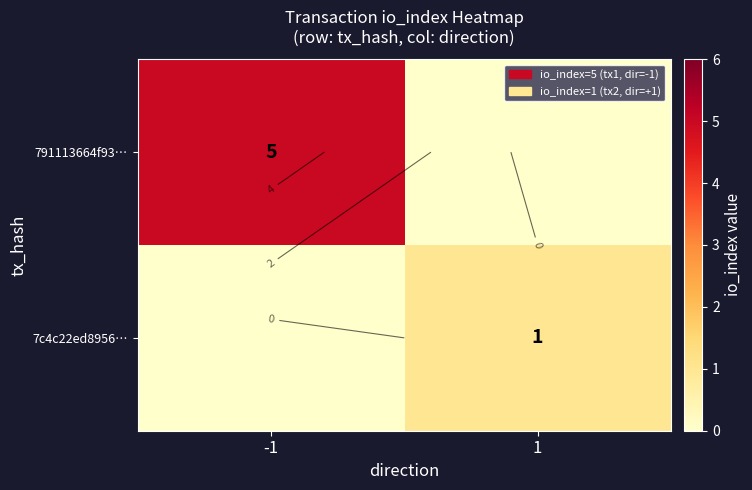

What is the sum of the 7c4c22ed8956… values at 1 and -1?

1